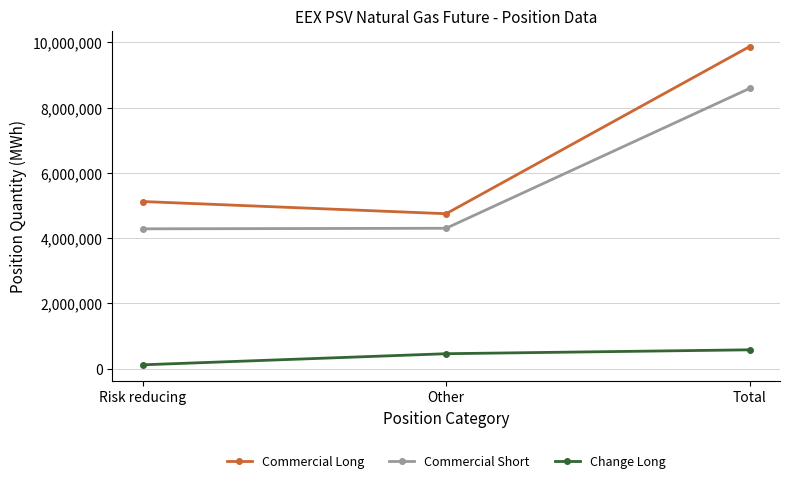

What position from the left is Other?

2